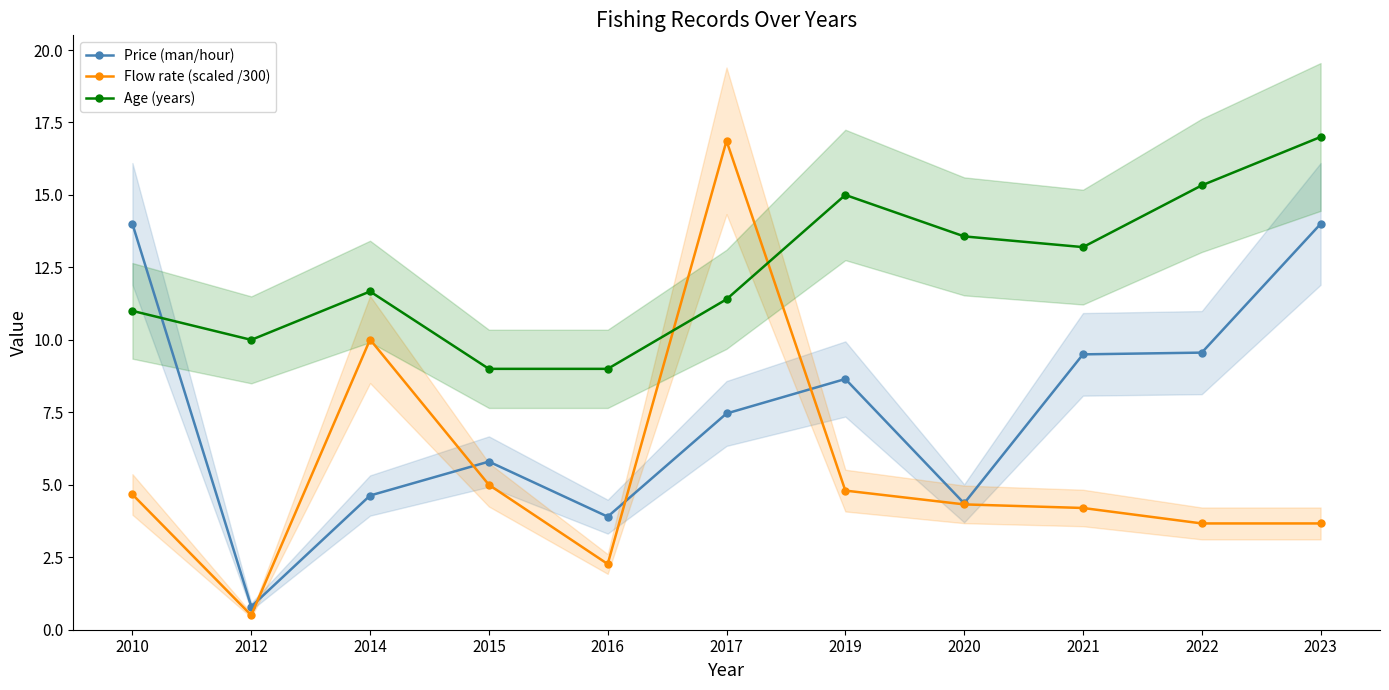

What is the total value across all series at 2022?

28.6